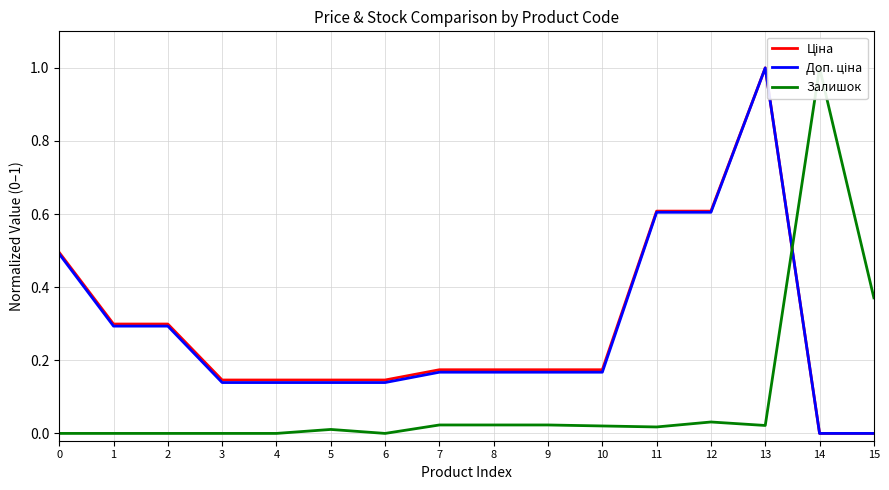

Which has a higher value, 10 or 8?

10